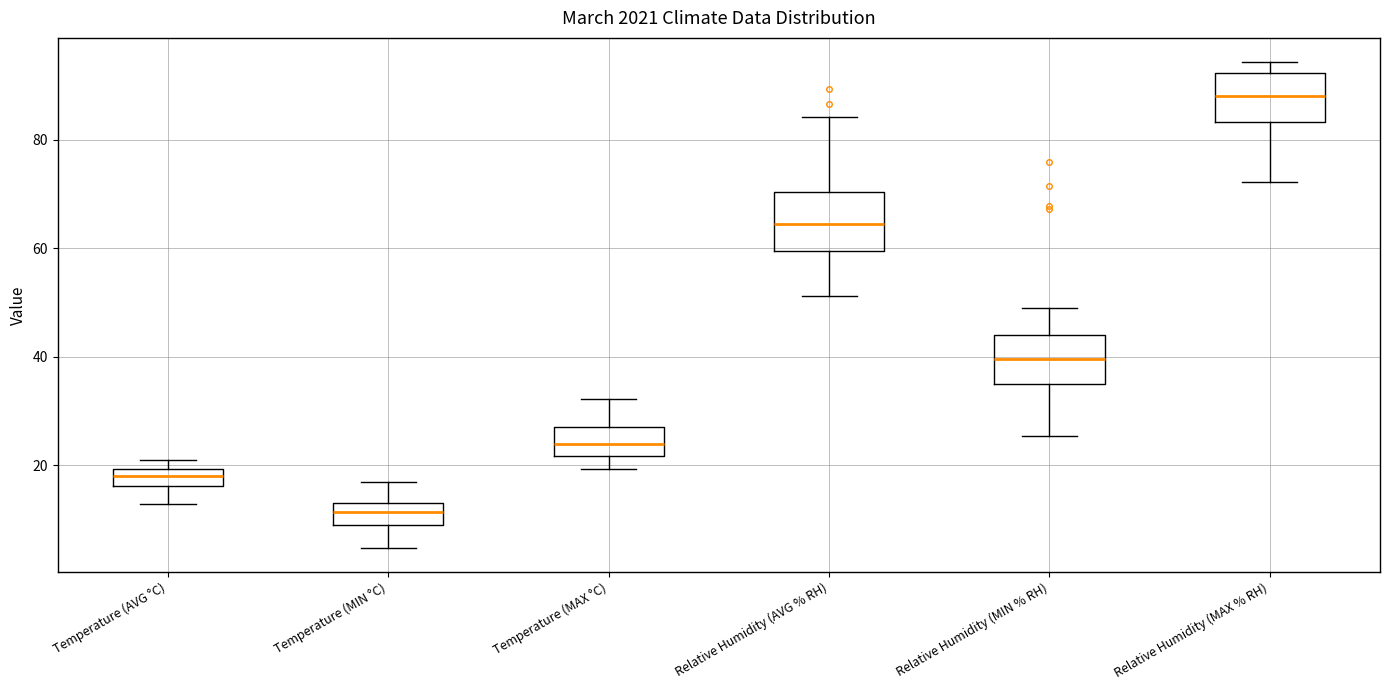

Which box has the highest median line?

Relative Humidity (MAX % RH)